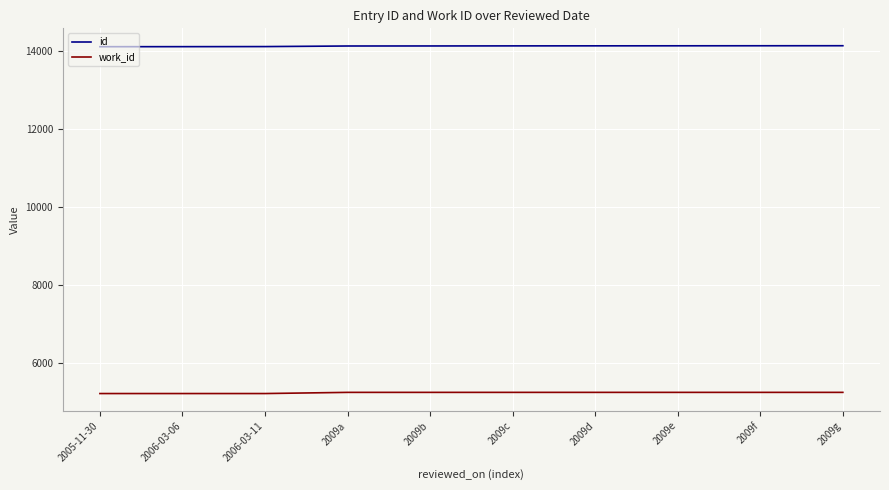

What is the total value across all series at 2009d?

19365